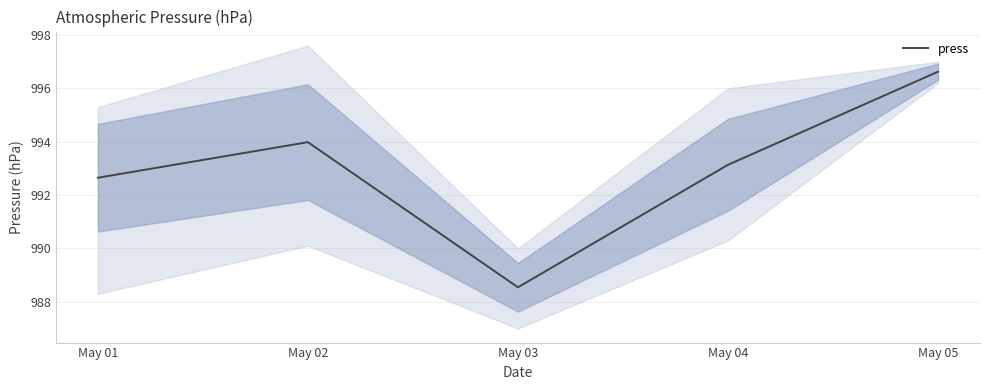

True or false: the data shows 992.6 at May 01.

True